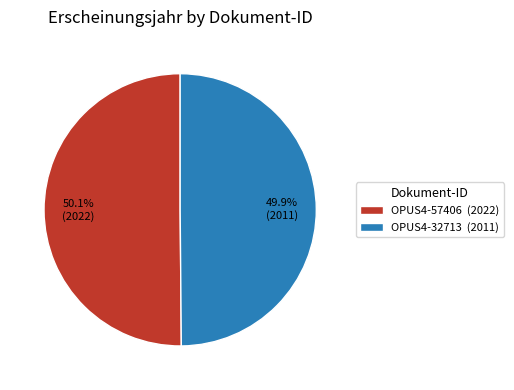

True or false: OPUS4-32713 accounts for 50% of the total.

True